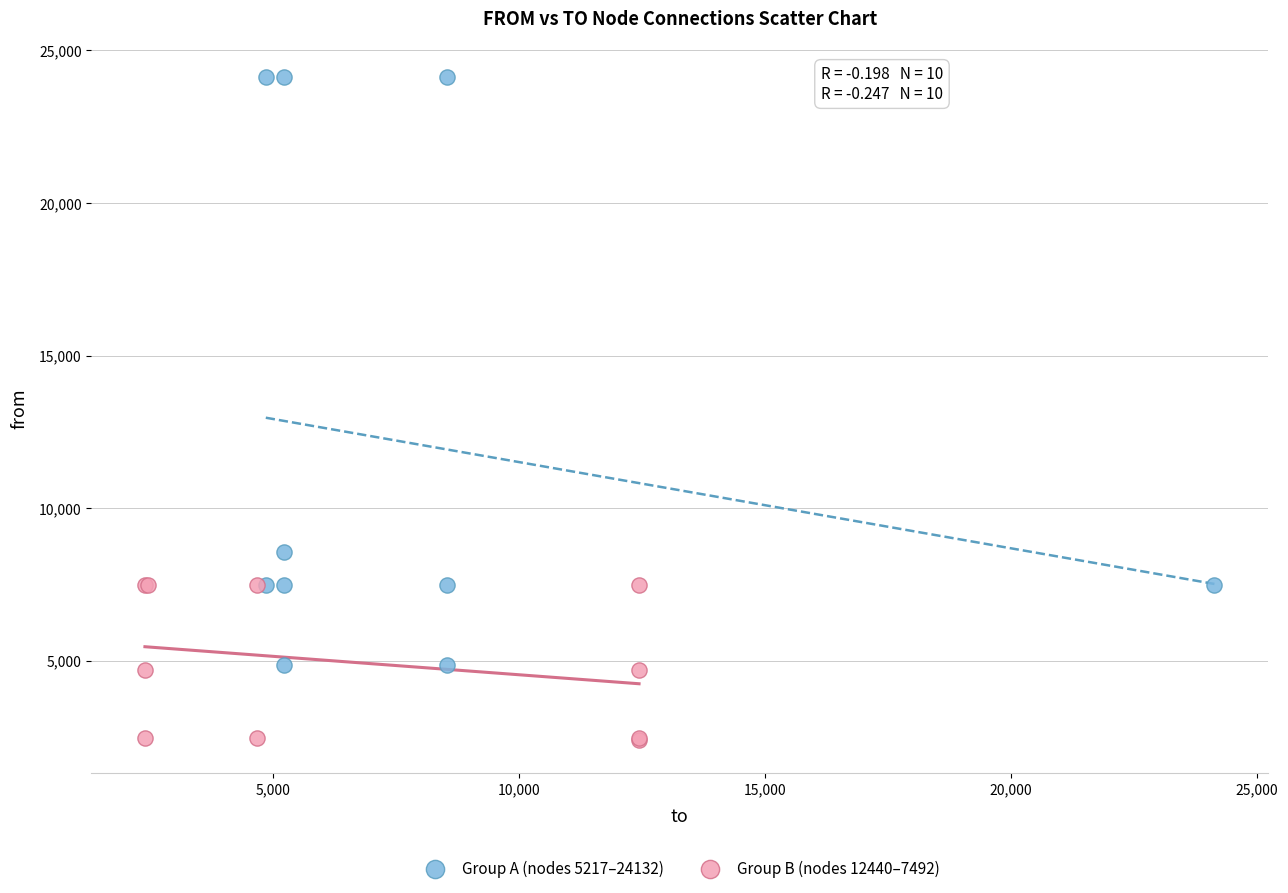

Which series reaches the minimum Y coordinate?

Group B (nodes 12440–7492)